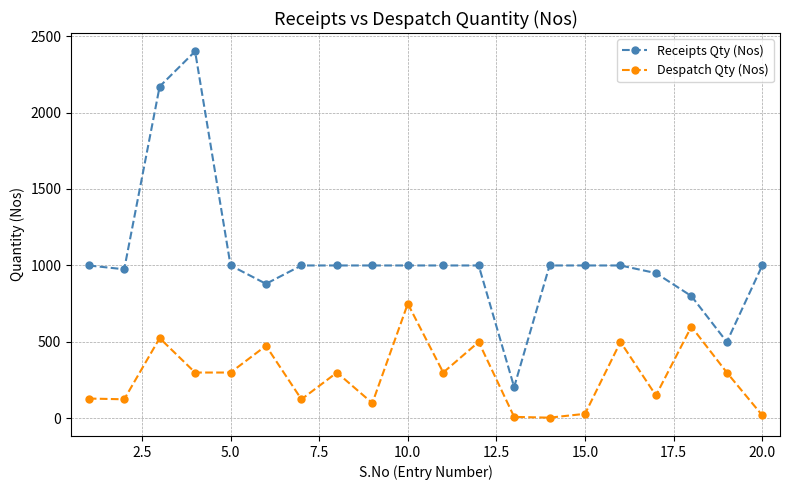

How many distinct data groups are displayed?

2